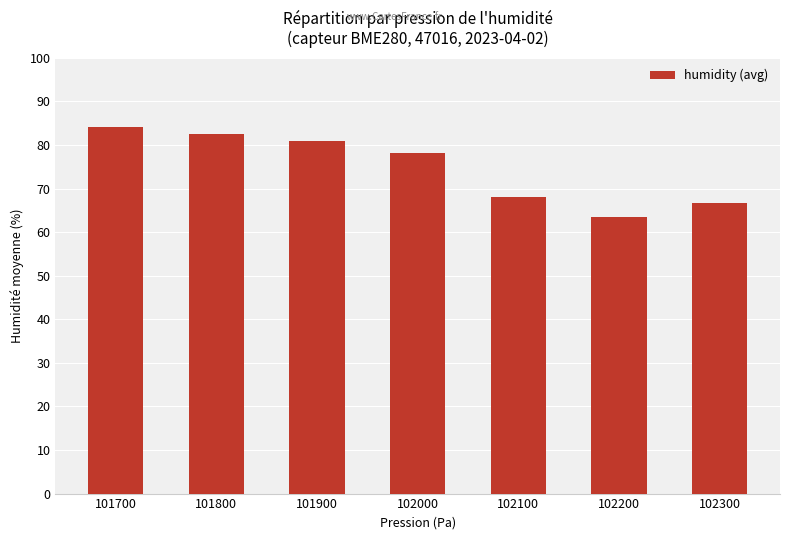

What is the minimum value shown in the chart?

63.5